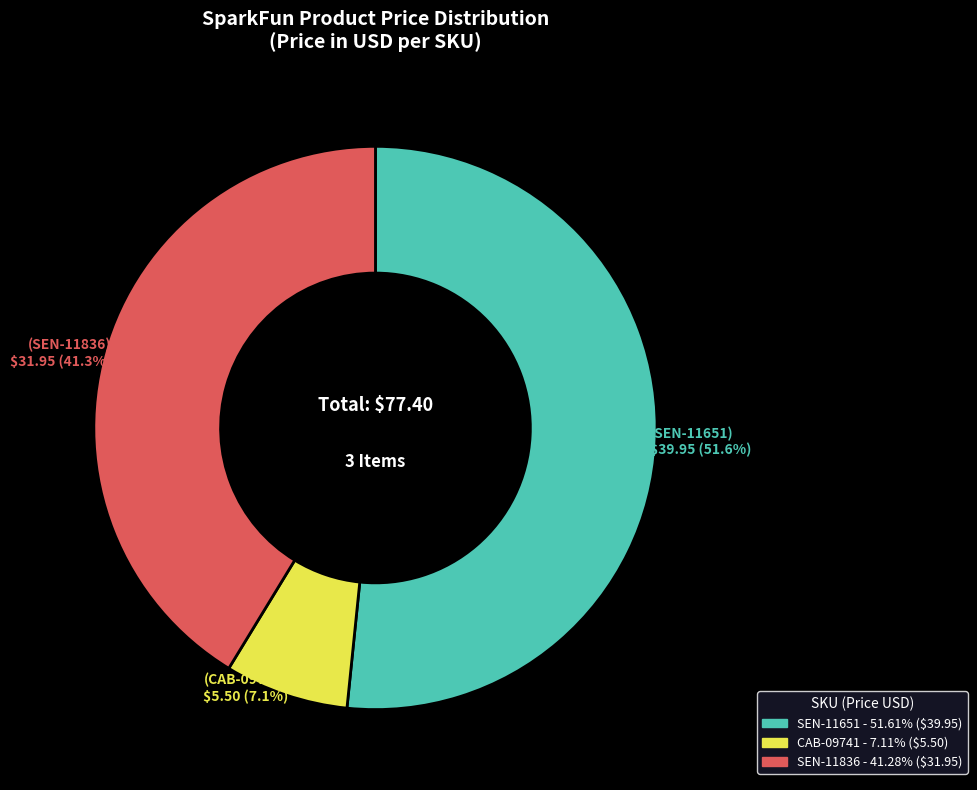

Between SEN-11836 and SEN-11651, which is larger?

SEN-11651